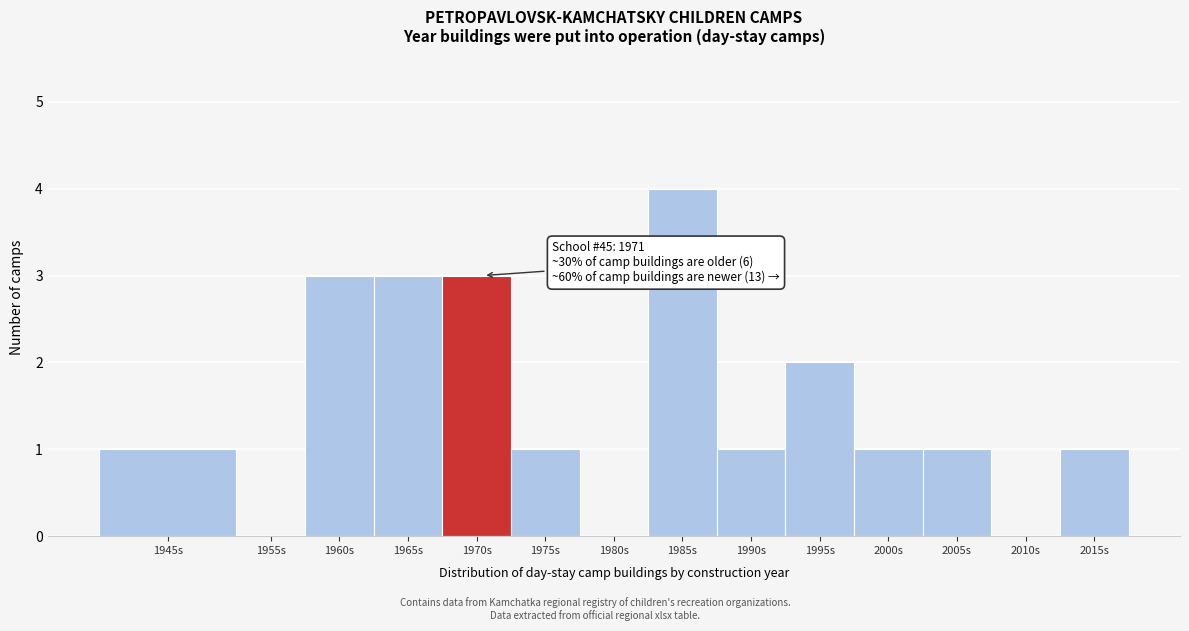

Reading right to left, what are all the values shown in this chart?

2015s=1	2010s=0	2005s=1	2000s=1	1995s=2	1990s=1	1985s=4	1980s=0	1975s=1	1970s=3	1965s=3	1960s=3	1955s=0	1945s=1